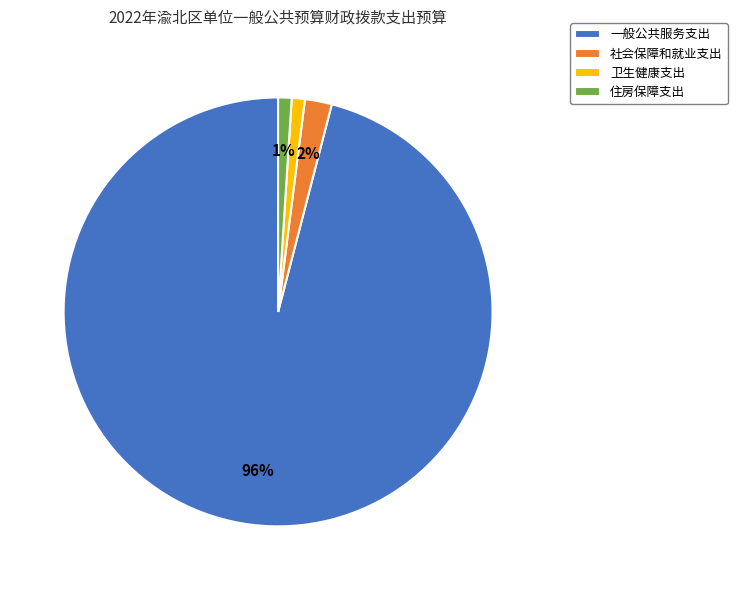

Do 卫生健康支出 and 一般公共服务支出 together represent more than half of the pie?

Yes